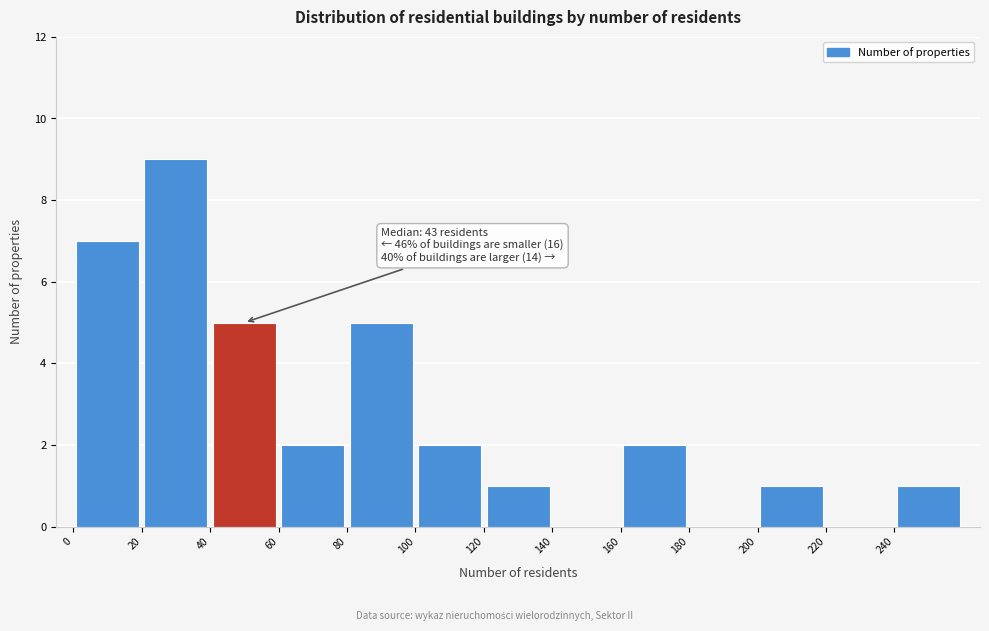

Over which range of the x-axis is the bar tallest?

20 to 40